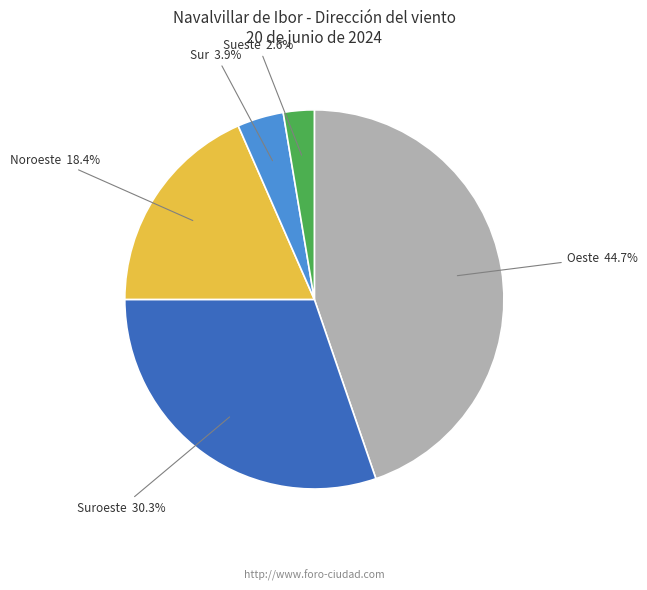

Is there any slice that represents more than half of the pie?

No